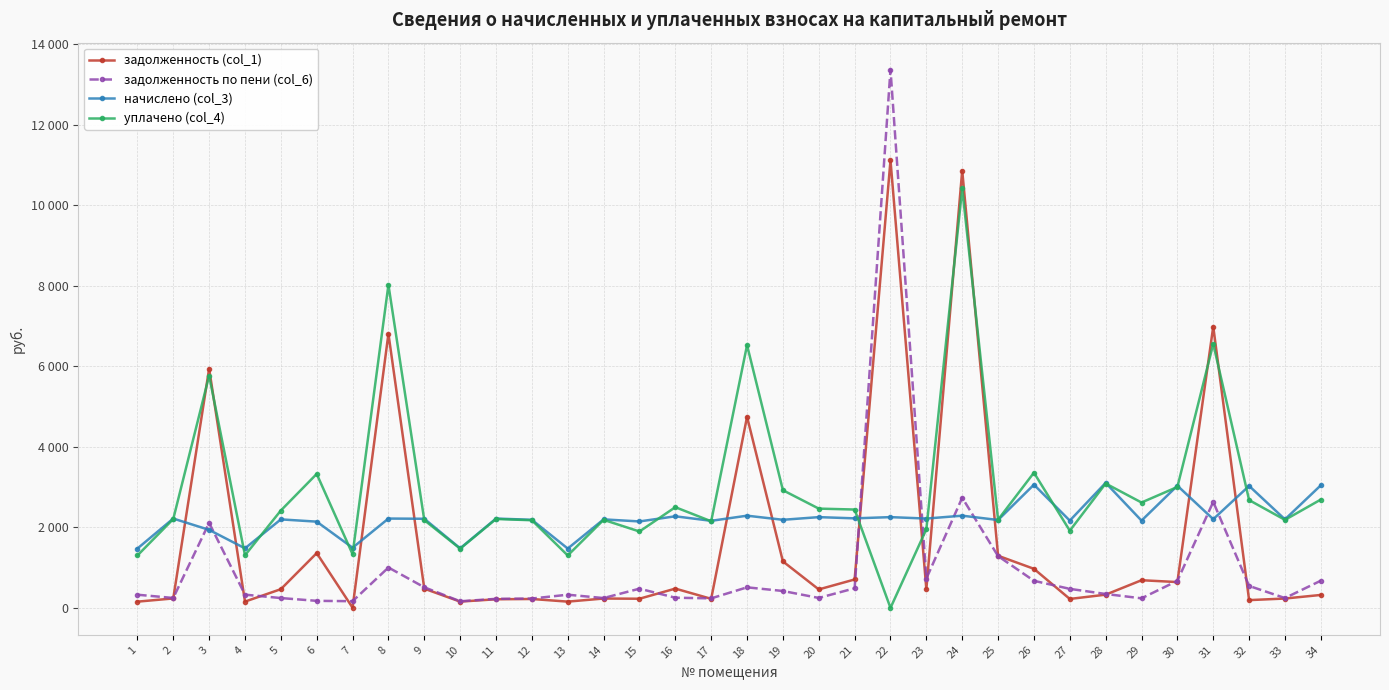

What is the difference between the начислено (col_3) values at 8 and 31?

15.4